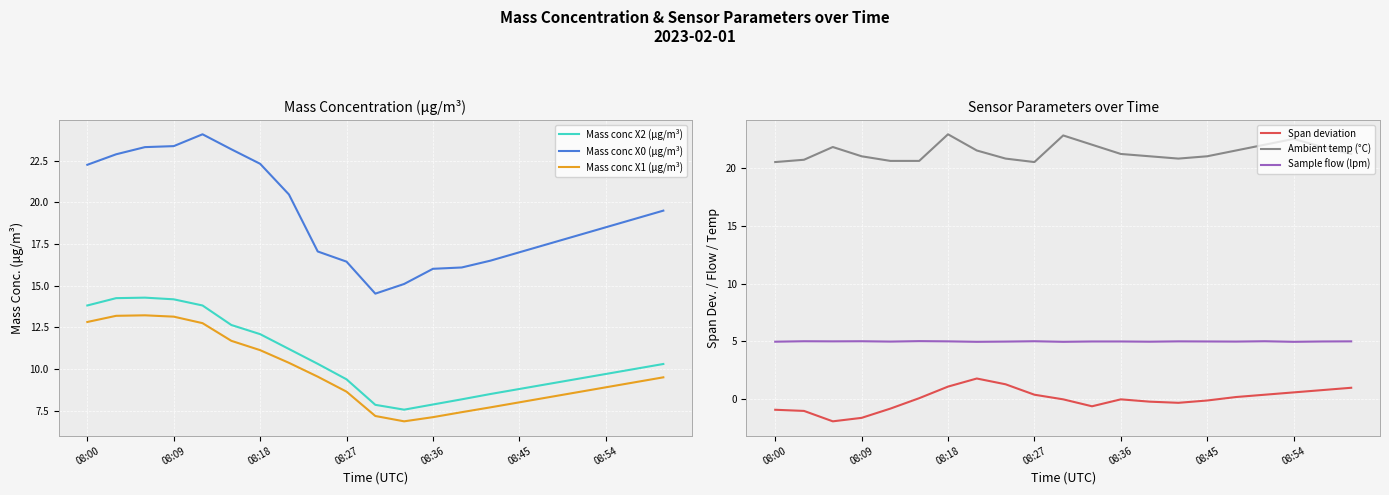

Reading left to right, transcribe all the data shown in this chart.

Mass conc X2 (μg/m³): 13.8	14.2	14.3	14.2	13.8	12.6	12.1	11.2	10.3	9.4	7.8	7.6	7.9	8.2	8.5	8.8	9.1	9.4	9.7	10.0	10.3
Mass conc X0 (μg/m³): 22.2	22.9	23.3	23.4	24.1	23.2	22.3	20.5	17.1	16.4	14.5	15.1	16.0	16.1	16.5	17.0	17.5	18.0	18.5	19.0	19.5
Mass conc X1 (μg/m³): 12.8	13.2	13.2	13.1	12.8	11.7	11.1	10.4	9.5	8.6	7.2	6.9	7.1	7.4	7.7	8.0	8.3	8.6	8.9	9.2	9.5
Span deviation: -0.9	-1.0	-1.9	-1.6	-0.8	0.1	1.1	1.8	1.3	0.4	-0.0	-0.6	0.0	-0.2	-0.3	-0.1	0.2	0.4	0.6	0.8	1.0
Ambient temp (°C): 20.5	20.7	21.8	21.0	20.6	20.6	22.9	21.5	20.8	20.5	22.8	22.0	21.2	21.0	20.8	21.0	21.5	22.0	22.5	21.8	21.2
Sample flow (lpm): 5.0	5.0	5.0	5.0	5.0	5.0	5.0	5.0	5.0	5.0	5.0	5.0	5.0	5.0	5.0	5.0	5.0	5.0	5.0	5.0	5.0